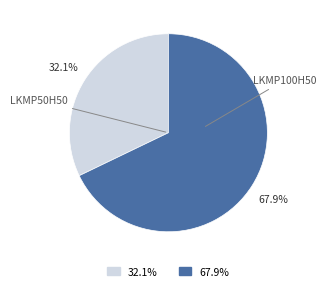

How many slices are in this pie chart?

2